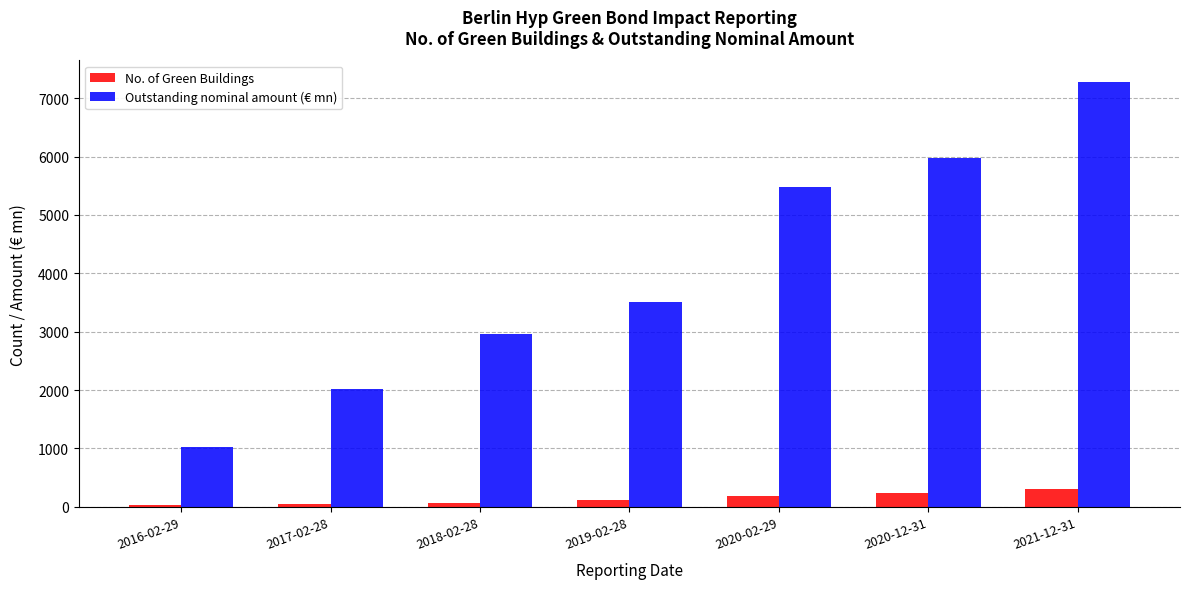

The Outstanding nominal amount (€ mn) series shows 2958.0 at 2018-02-28. True or false?

True